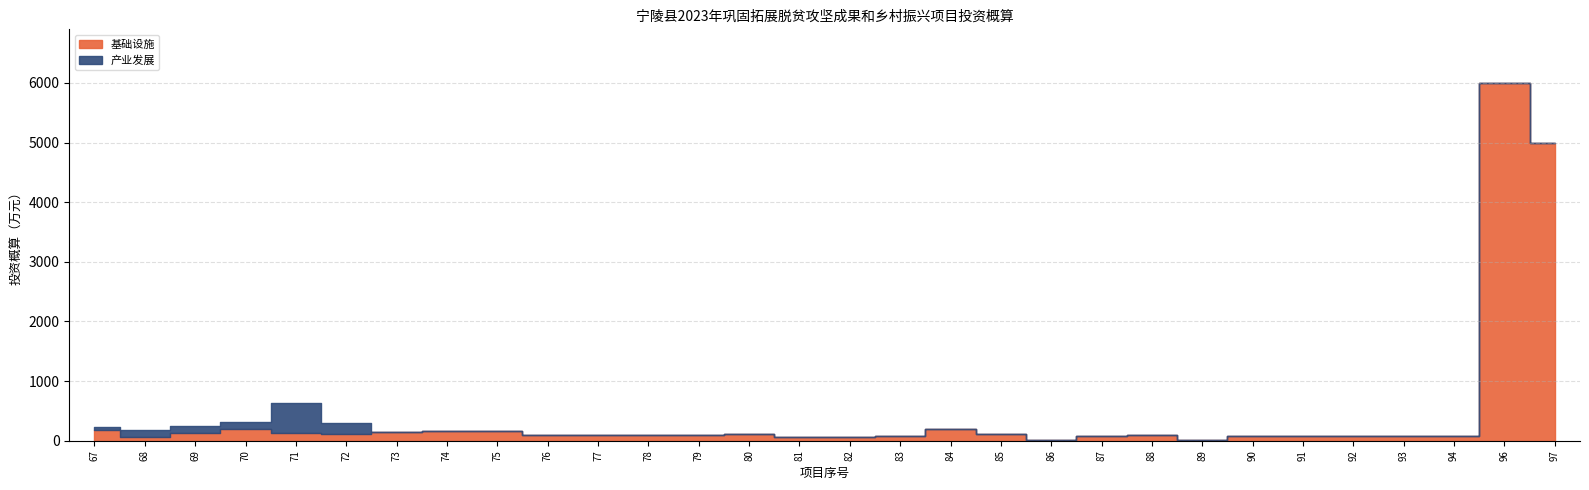

Rank the series at 91 from lowest to highest value.

产业发展, 基础设施